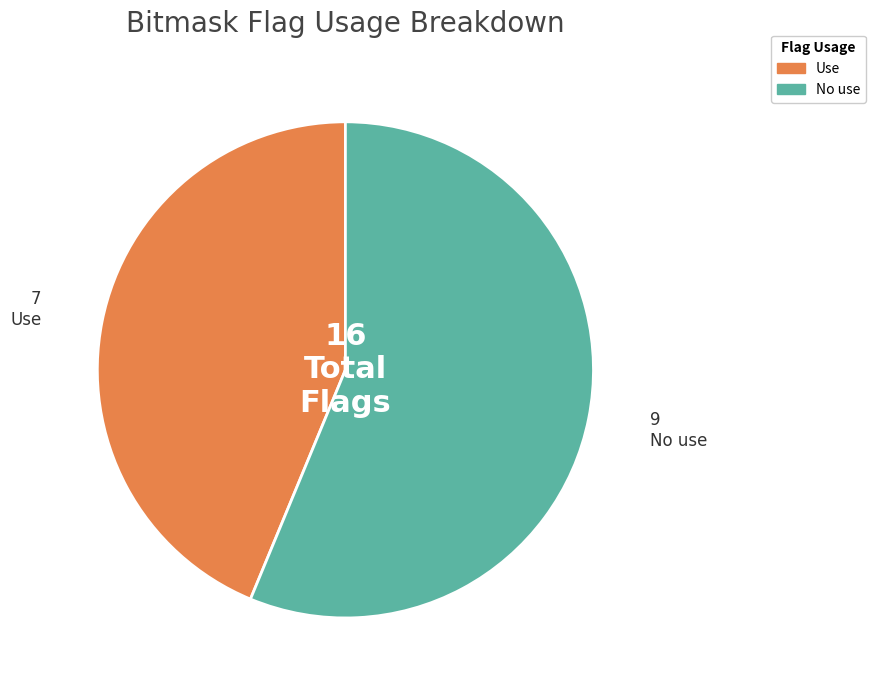

Does Use account for over 50% of the chart?

No